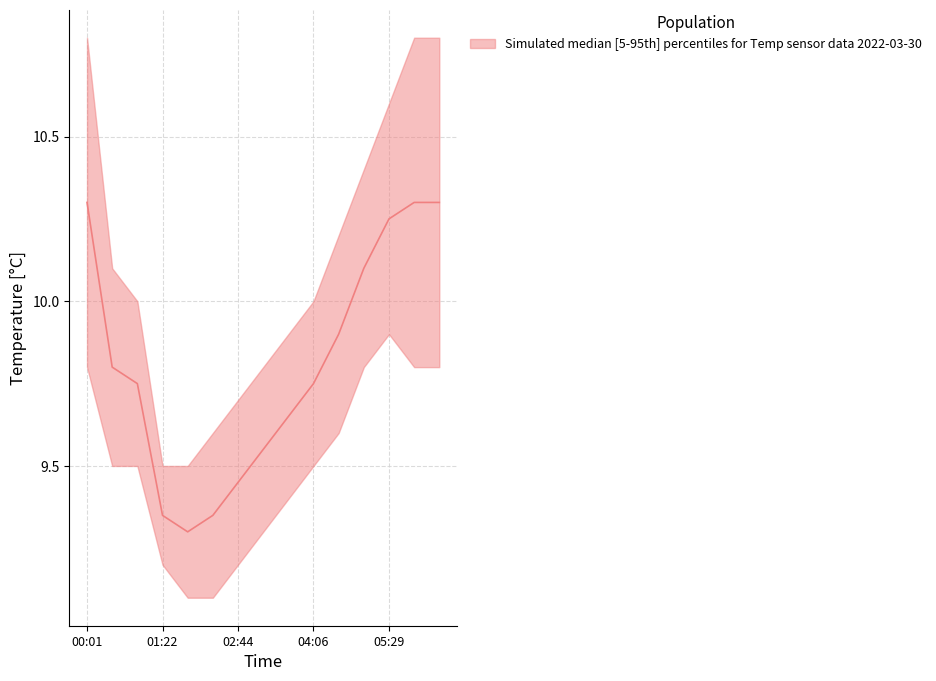

List the series in order of their peak value, lowest first.

Temp_lower, Temp_mid, Temp_upper